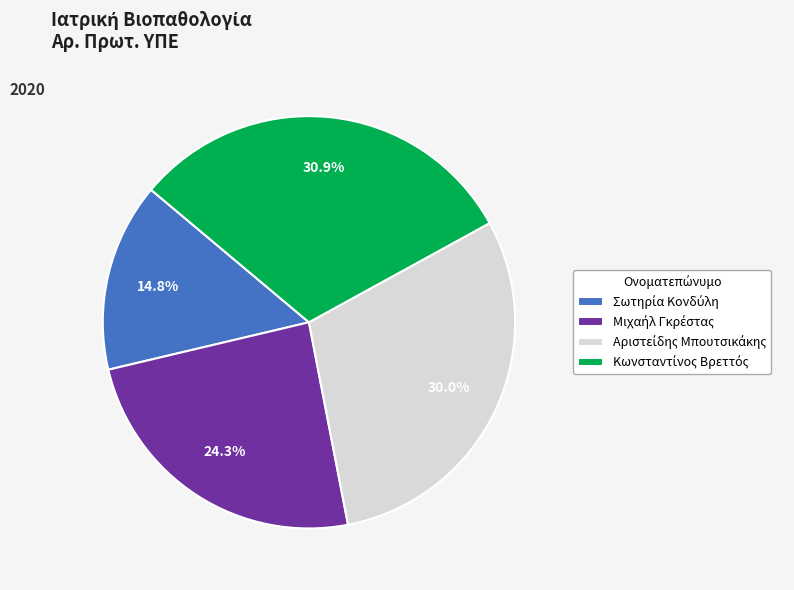

Is there a majority slice in this chart?

No